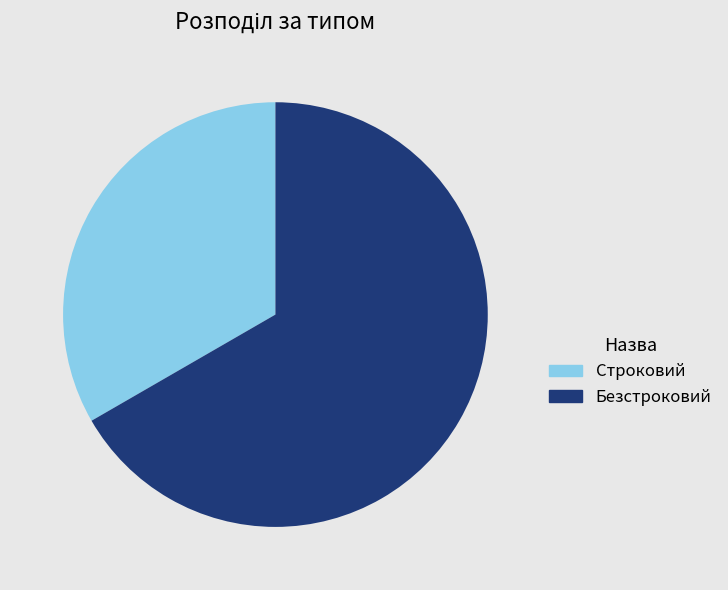

Which category has the smallest portion of the pie?

Строковий